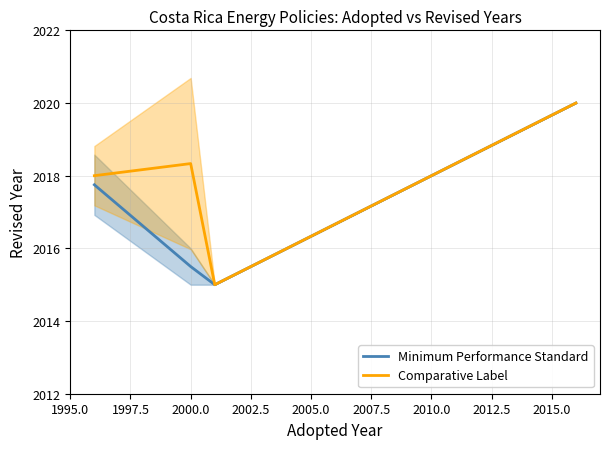

Reading left to right, extract all data points from this chart.

Minimum Performance Standard: 2017.8	2015.5	2015.0	2020.0
Comparative Label: 2018.0	2018.3	2015.0	2020.0